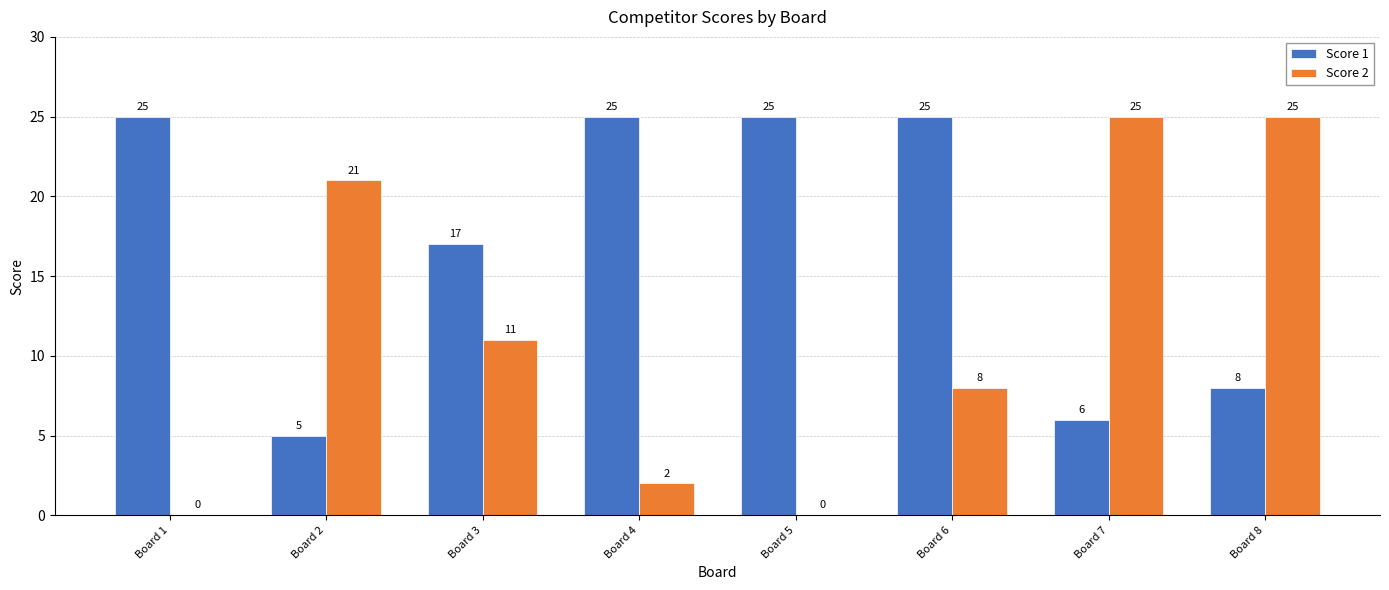

What is the maximum value for Score 2?

25